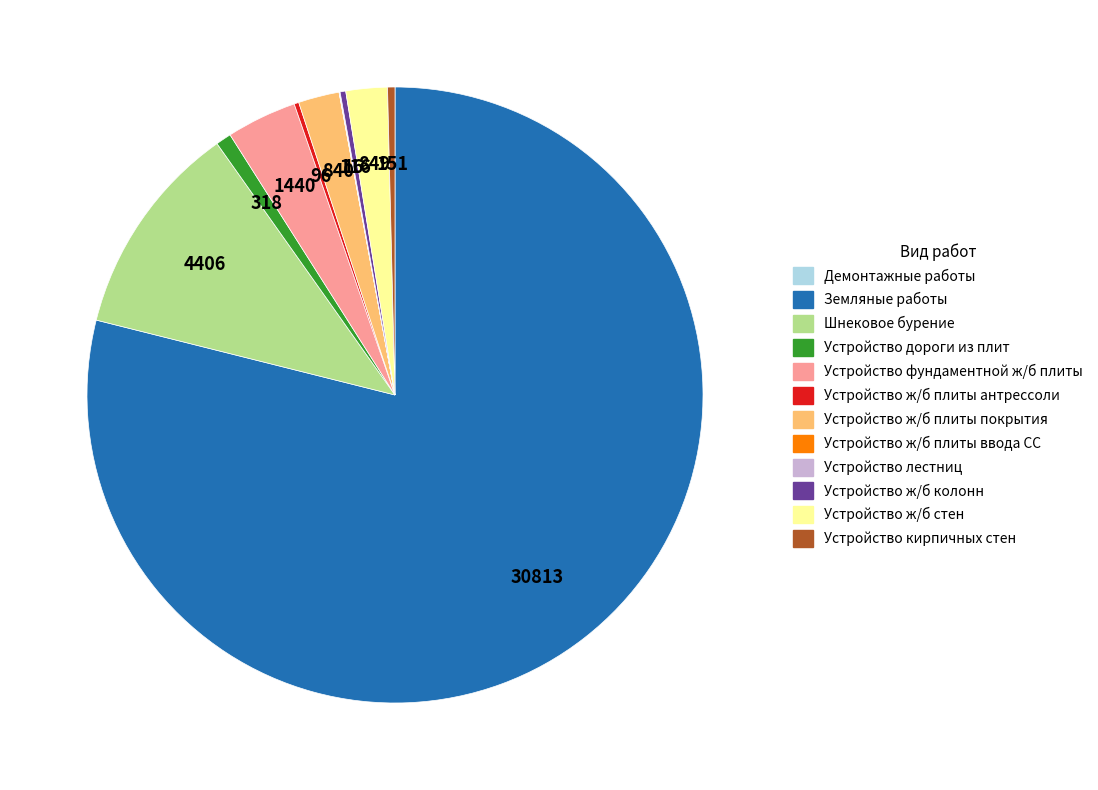

Is there a majority slice in this chart?

Yes